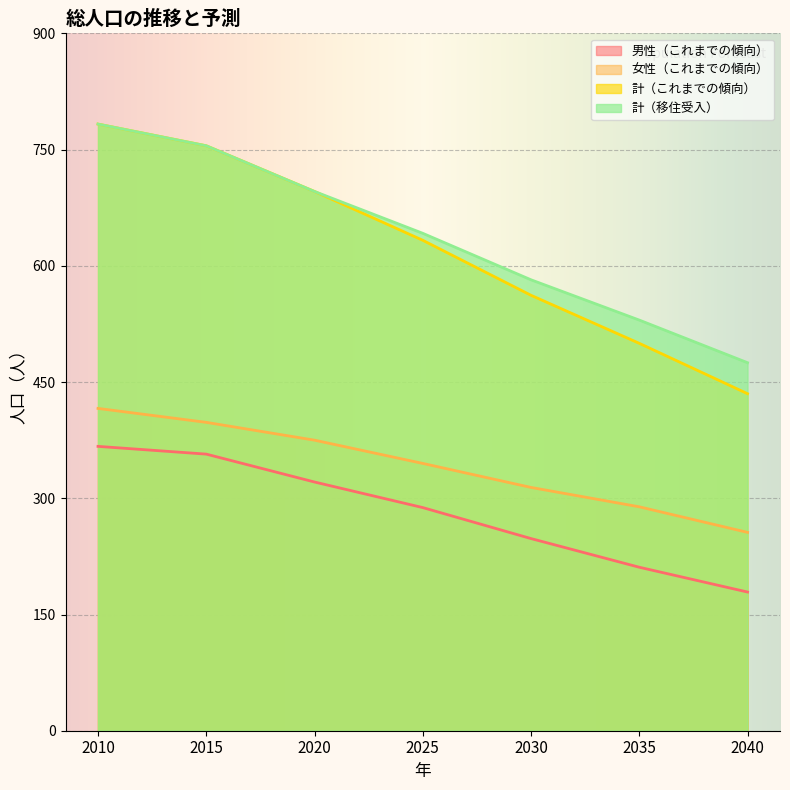

Where does the 女性（これまでの傾向） series first go above 345?

2010